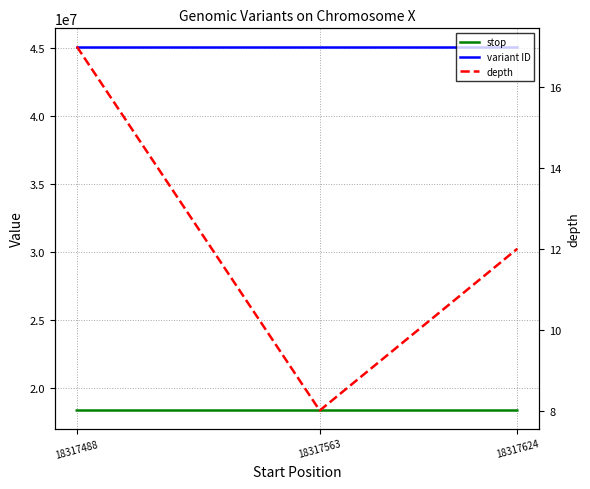

What is the sum of all depth values?

37